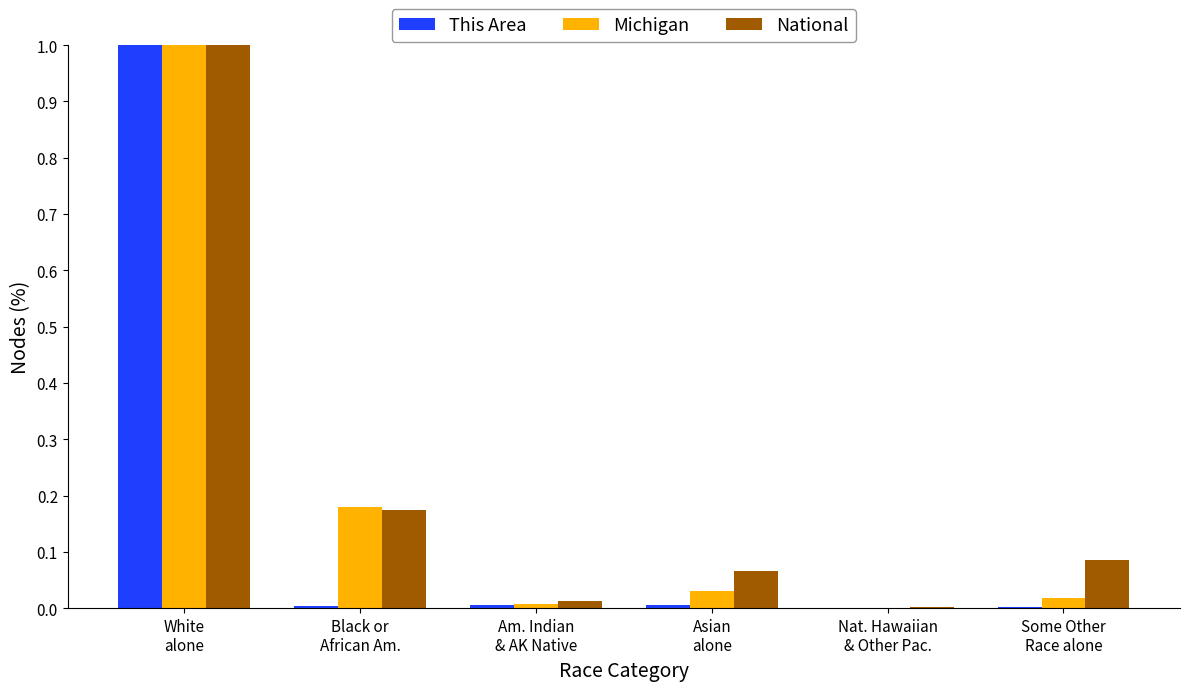

What are all the series names shown in the legend?

This Area, Michigan, National